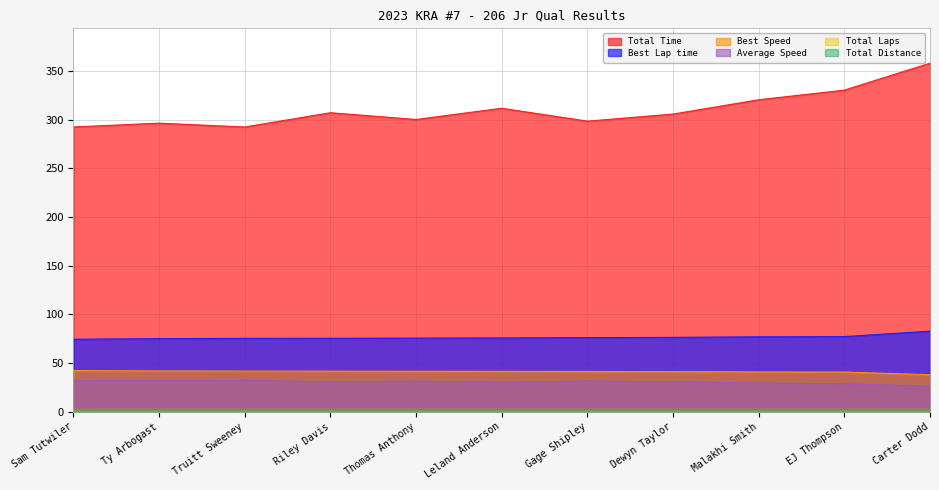

What is the minimum value for Total Time?

292.6